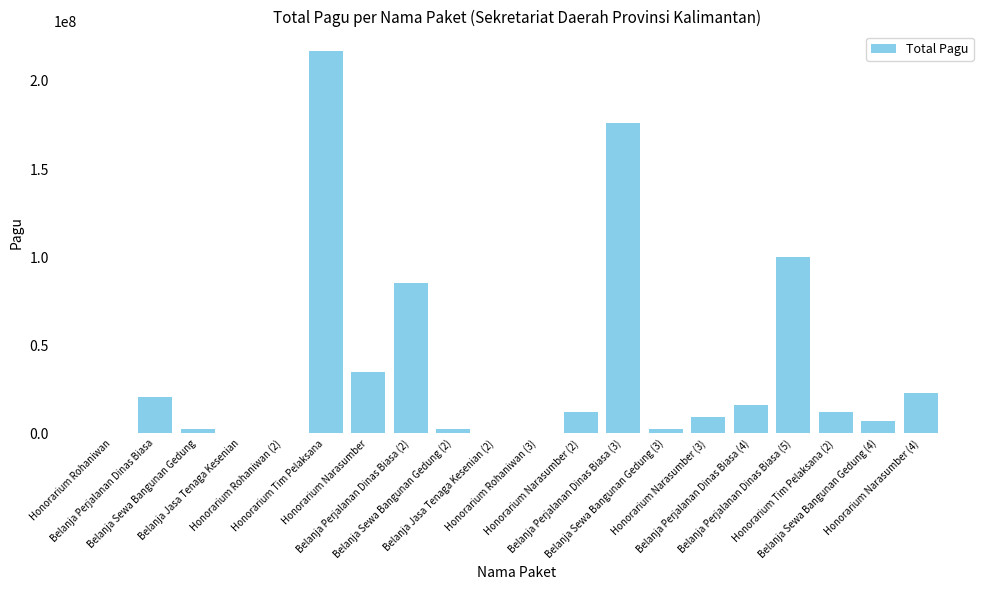

What is the sum of all values?

723083000